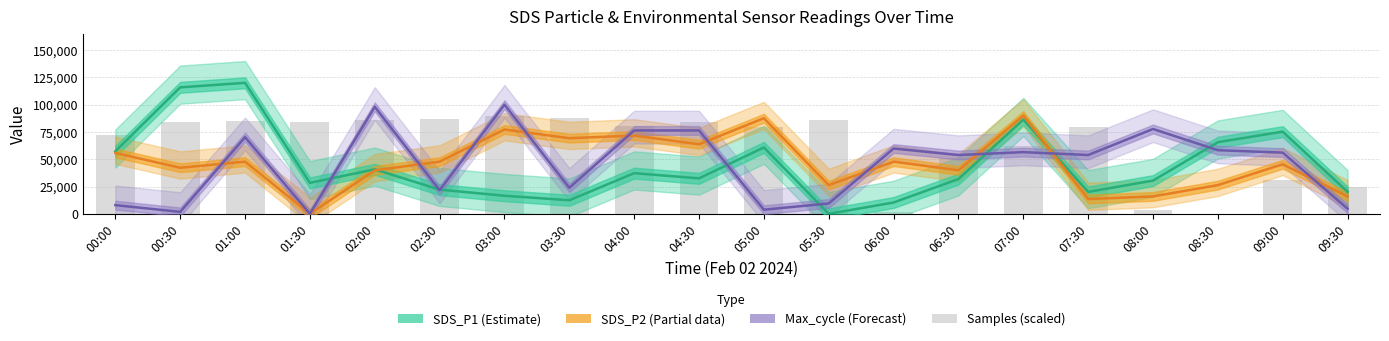

List the labels in order of SDS_P2 (Partial) value, largest first.

07:00, 05:00, 03:00, 04:00, 03:30, 04:30, 00:00, 01:00, 02:30, 06:00, 09:00, 00:30, 02:00, 06:30, 05:30, 08:30, 08:00, 09:30, 07:30, 01:30